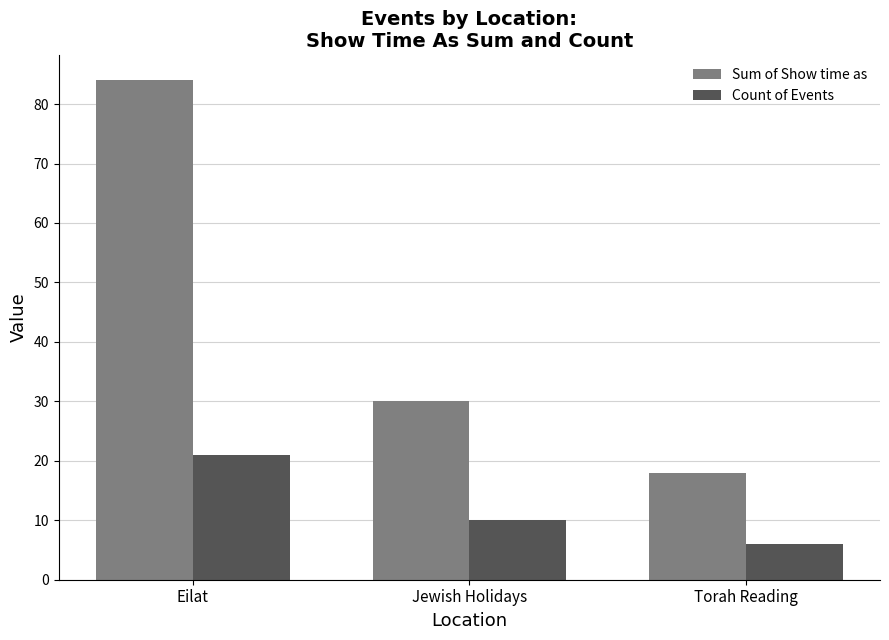

What is the highest value of the Sum of Show time as series?

84